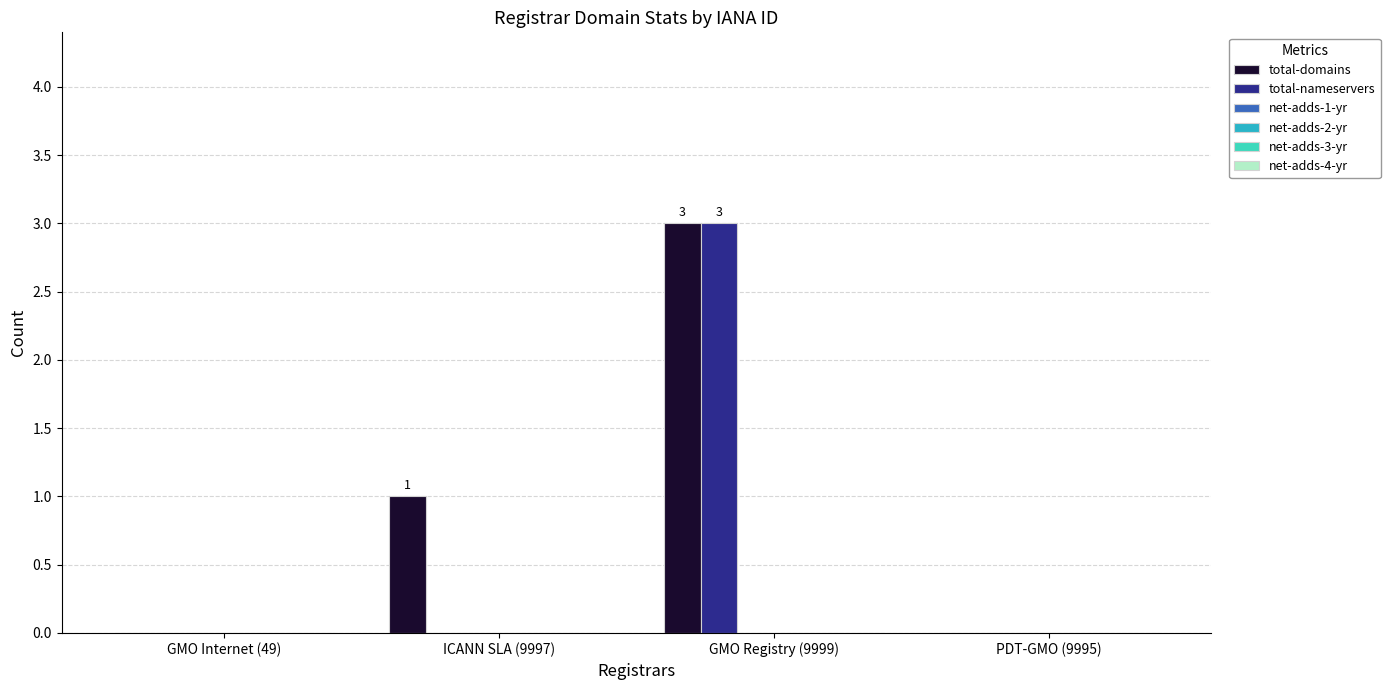

How many categories are shown in the chart?

4